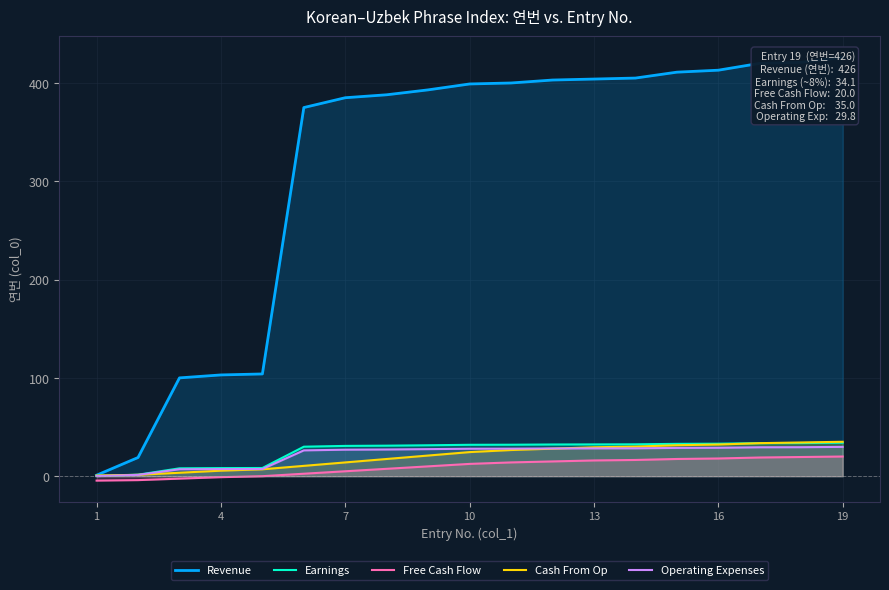

The value of Cash From Op at 16 is 32.2. True or false?

True